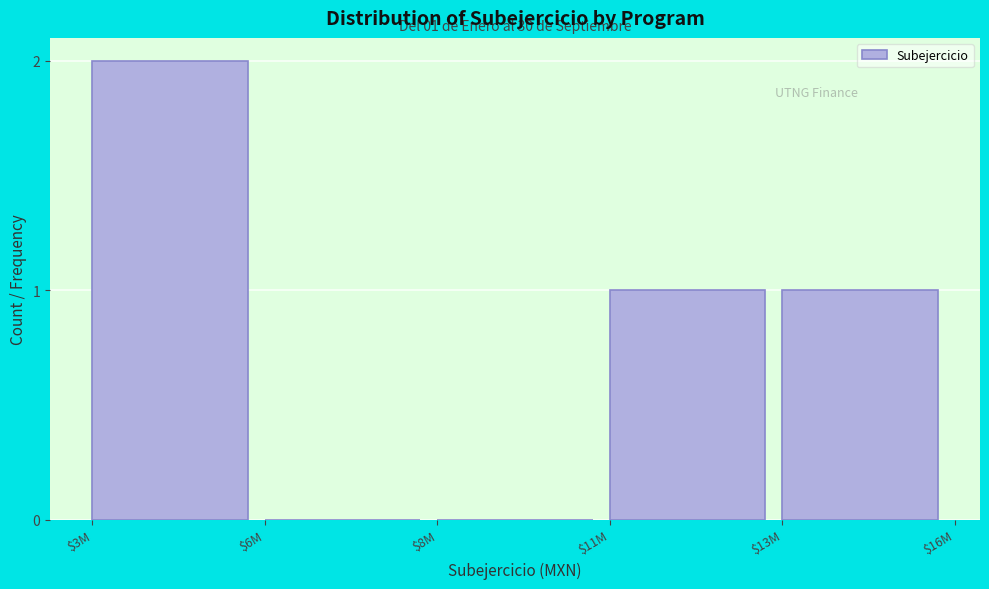

Which label corresponds to the largest value in the chart?

$3M